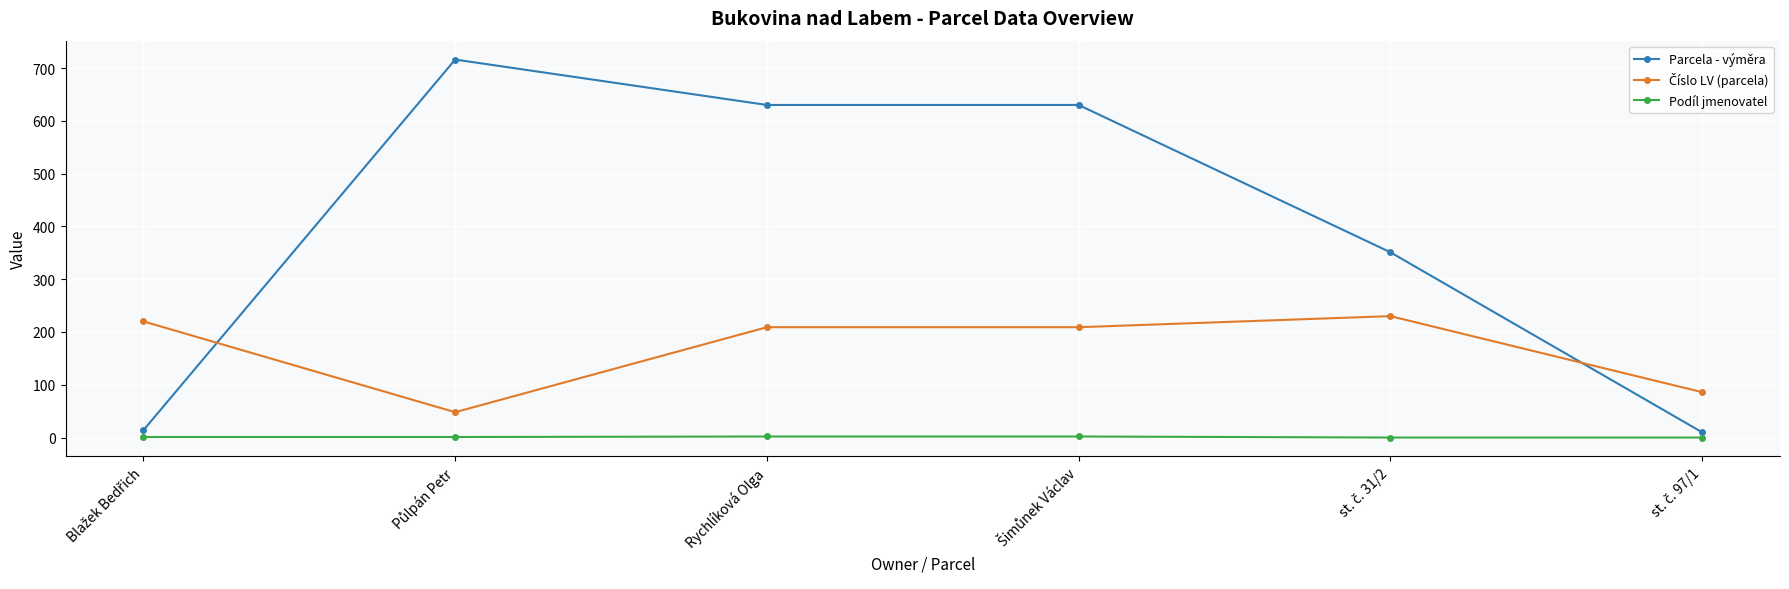

What is the difference between the second highest and second lowest values in the Parcela - výměra series?

616